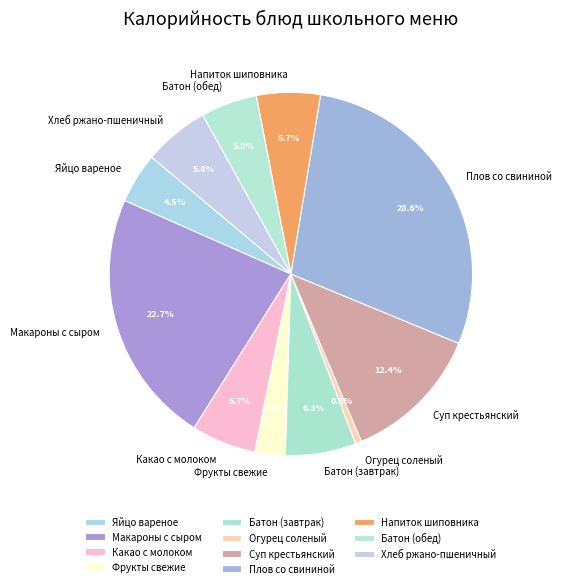

What is the ratio of the value at Напиток шиповника to the value at Какао с молоком?

1.0